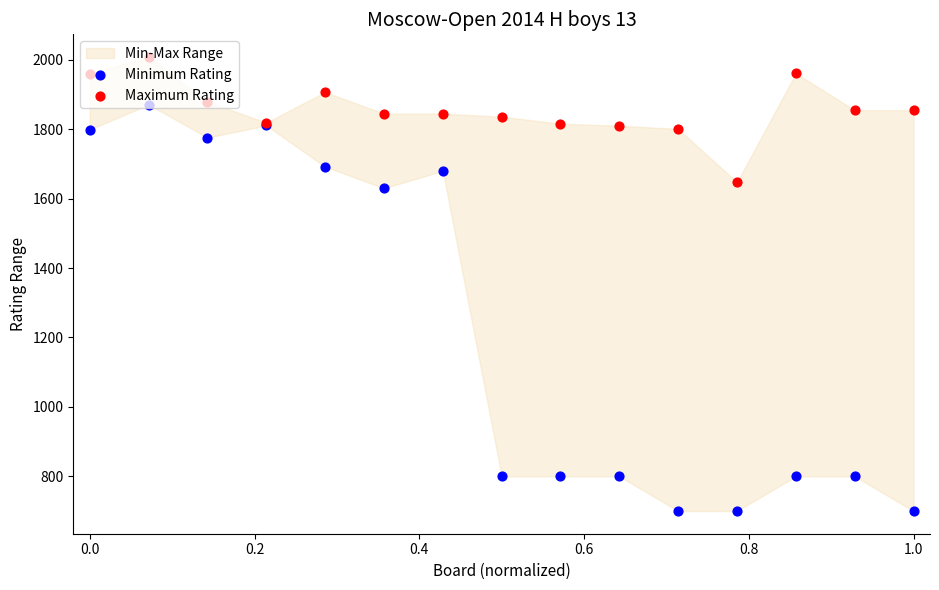

Is the value of Maximum Rating at 1.0 greater than the value of Minimum Rating at 0.8?

Yes